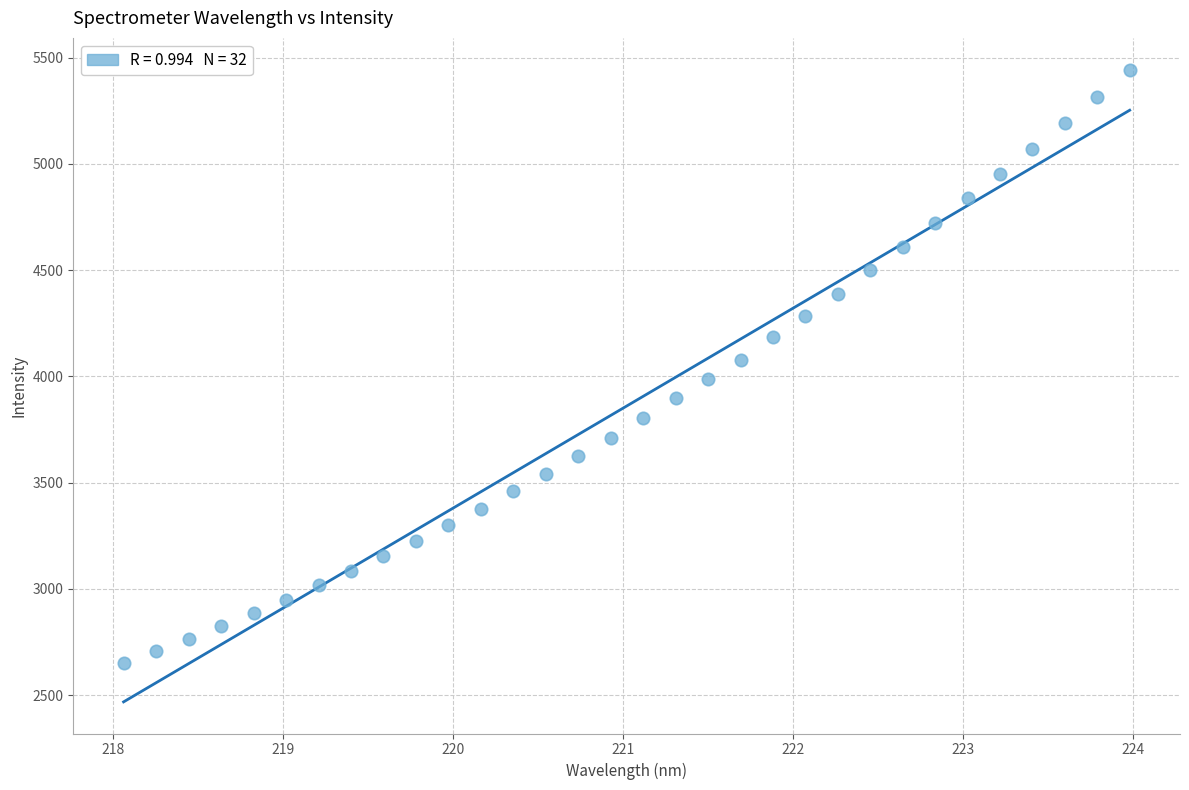

What is the range of X values (max minus min)?

5.9